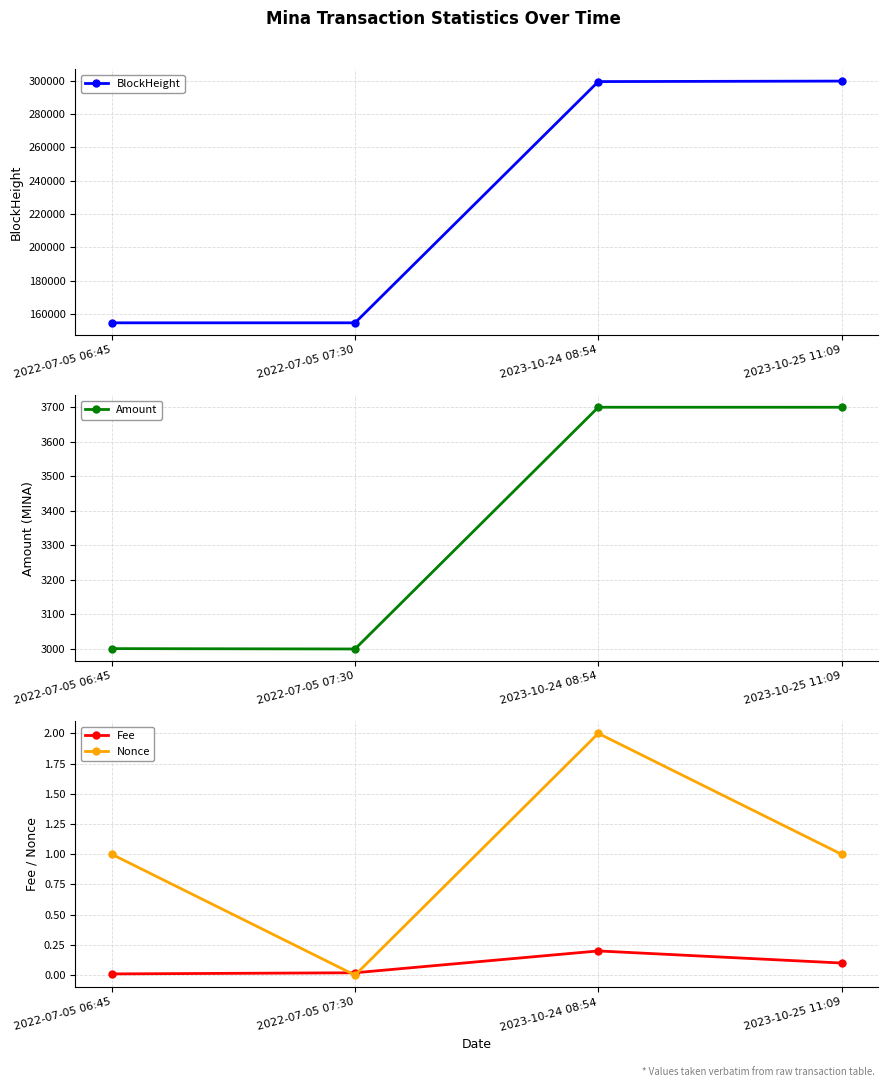

Reading left to right, extract all data points from this chart.

BlockHeight: 154719.0	154729.0	299394.0	299689.0
Amount: 3001.0	3000.0	3700.0	3699.9
Fee: 0.0	0.0	0.2	0.1
Nonce: 1.0	0.0	2.0	1.0